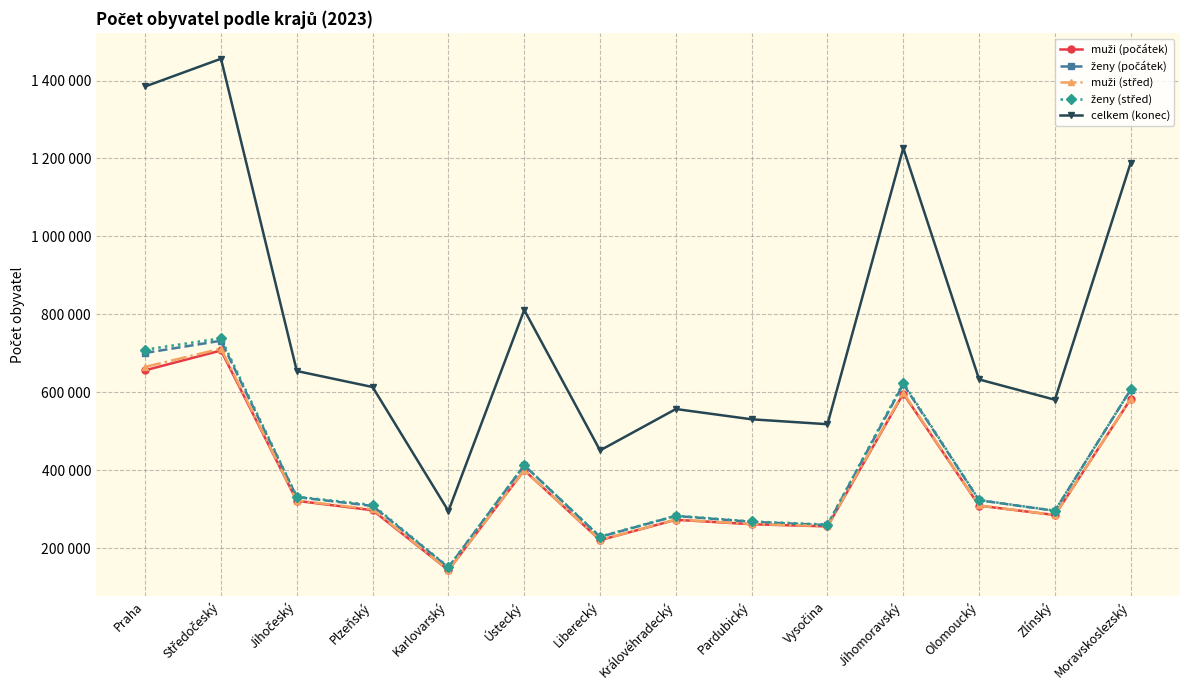

Does the chart have visible grid lines?

Yes